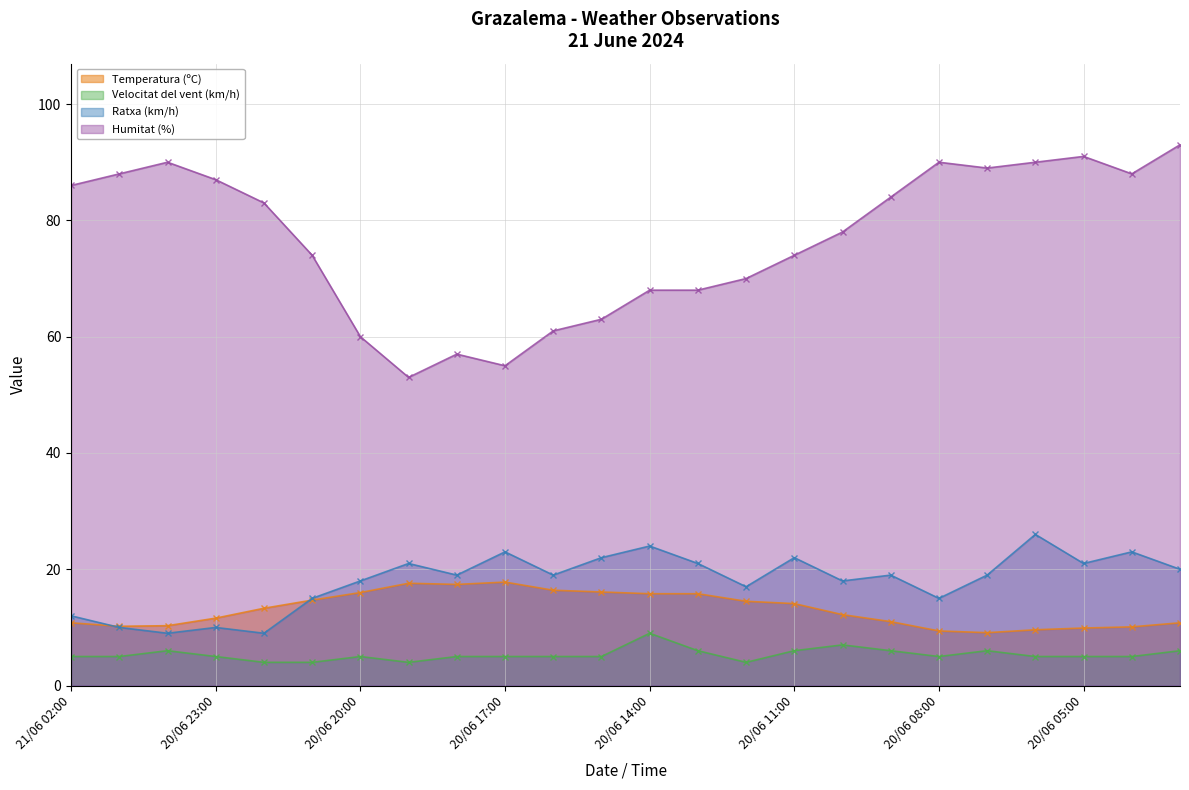

What is the difference between the maximum and minimum values in the Ratxa (km/h) series?

17.0